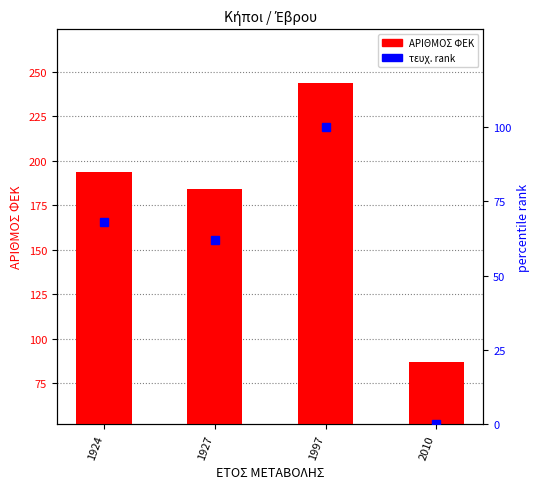

Is the value of ΑΡΙΘΜΟΣ ΦΕΚ at 1927 greater than the value of ΤΕΥΧΟΣ ΦΕΚ (rank) at 1924?

Yes